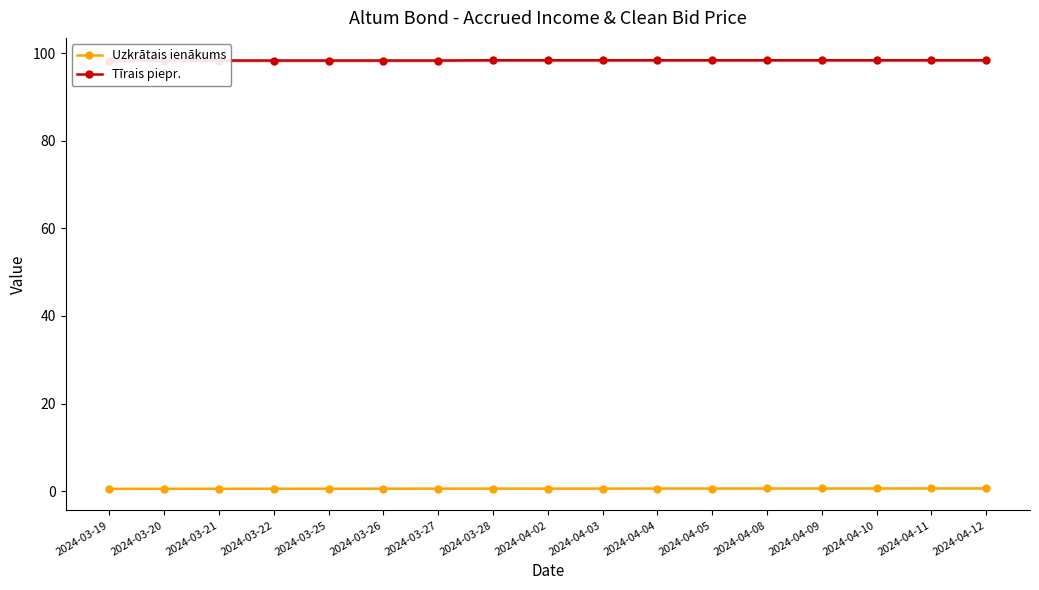

What position from the right is 2024-04-09?

4